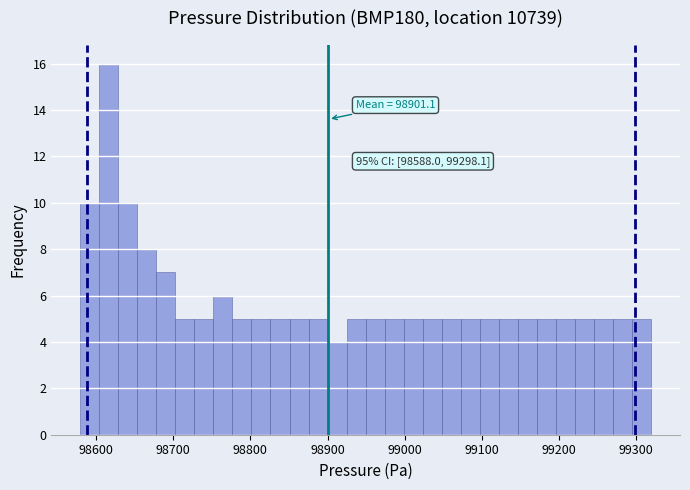

Read against the x-axis, roughly where is the centre of the tallest bar?

98620